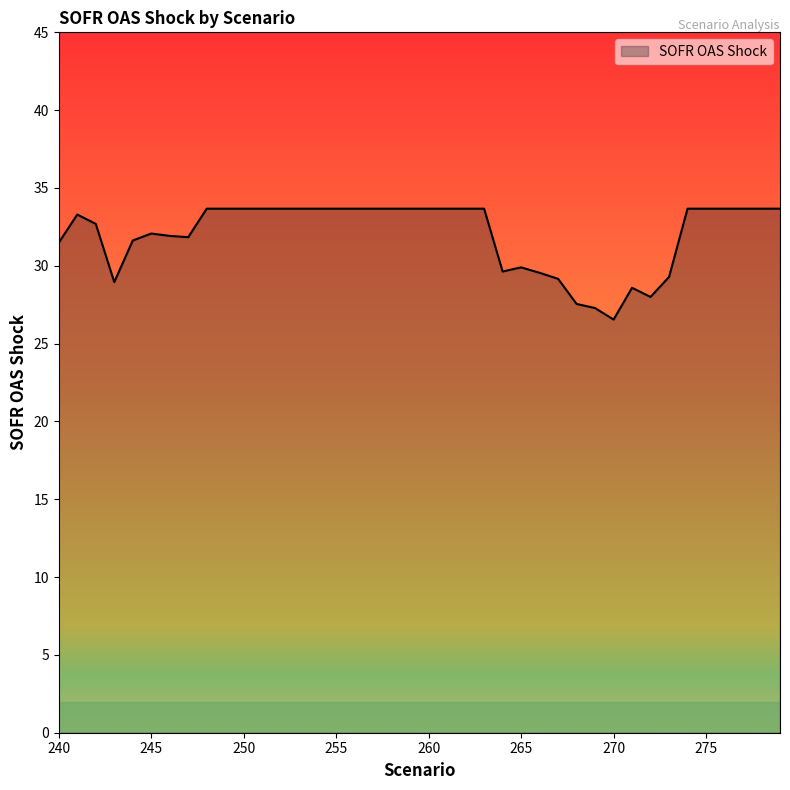

How many lines are shown in the chart?

1